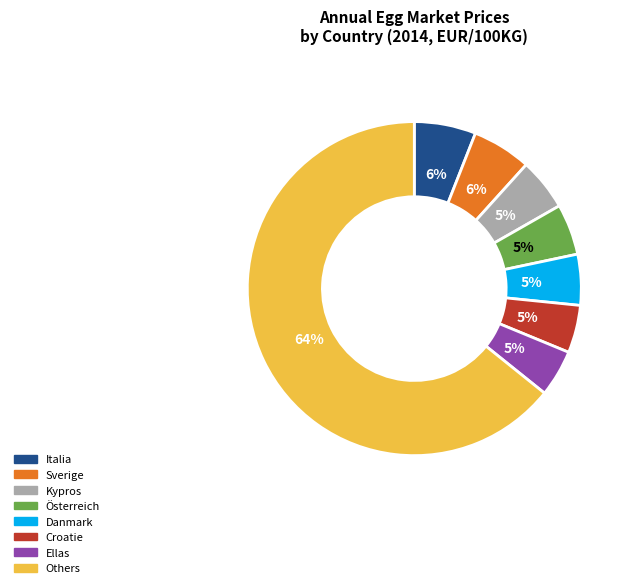

Is there a majority slice in this chart?

Yes